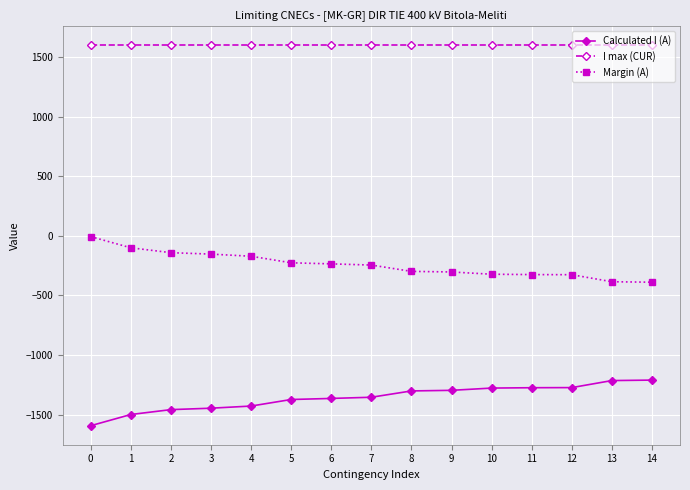

How many data points does each series have?

15